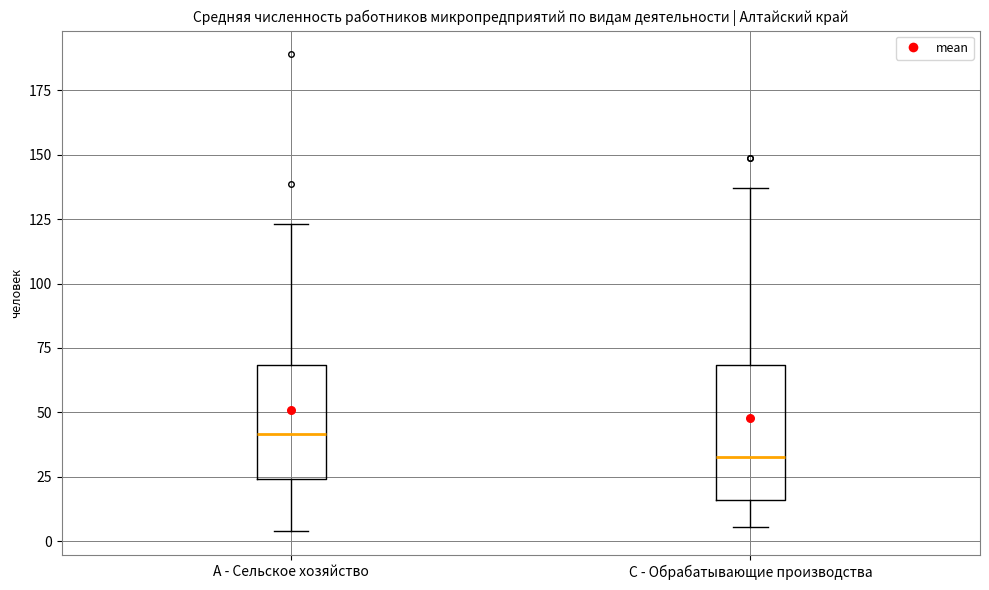

Comparing the boxes themselves (not the whiskers), which one is the tallest?

C - Обрабатывающие производства